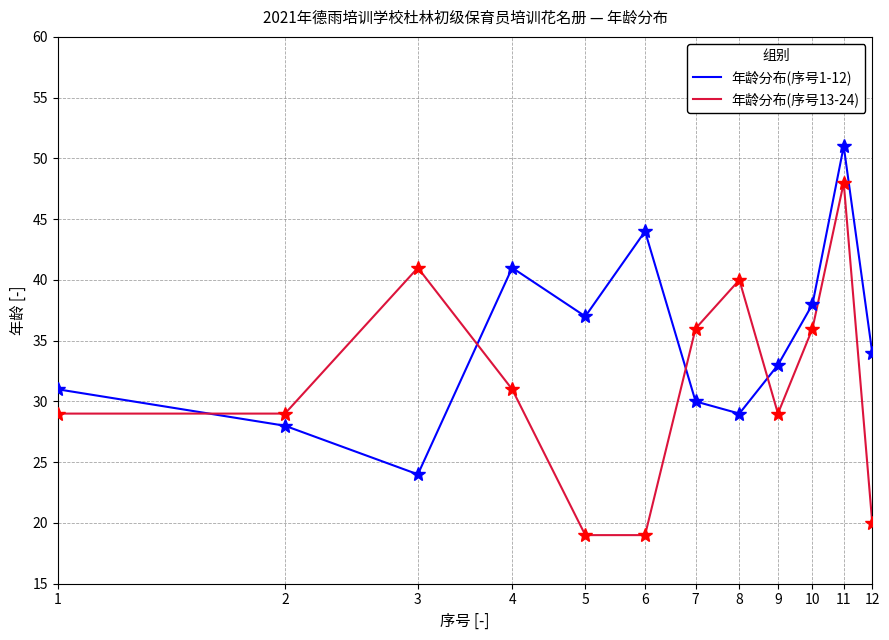

What is the smallest value displayed?

19